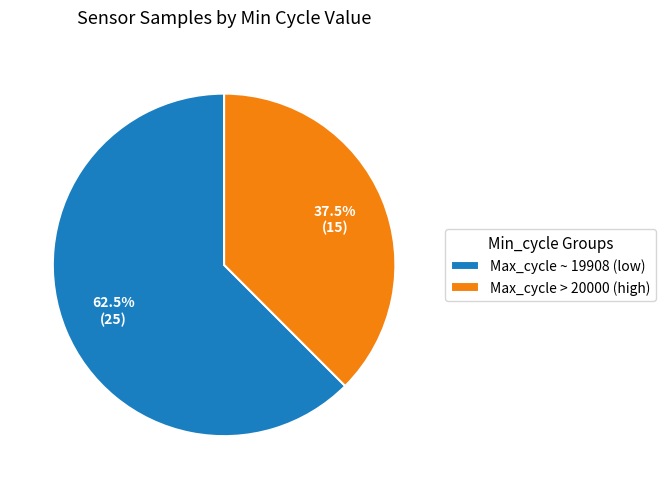

Which has a higher value, Max_cycle > 20000 (high) or Max_cycle ~ 19908 (low)?

Max_cycle ~ 19908 (low)